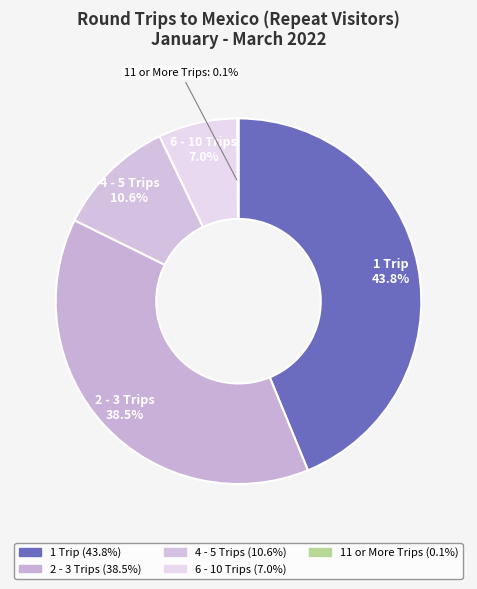

Rank the categories by value from lowest to highest.

11 or More Trips, 6 - 10 Trips, 4 - 5 Trips, 2 - 3 Trips, 1 Trip